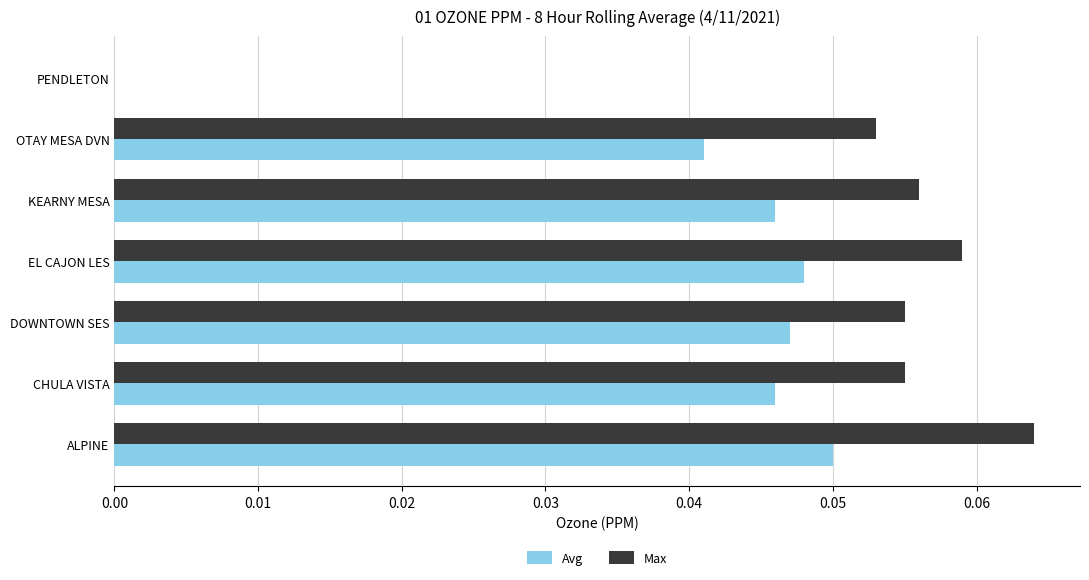

Which series has the widest spread of values?

Max